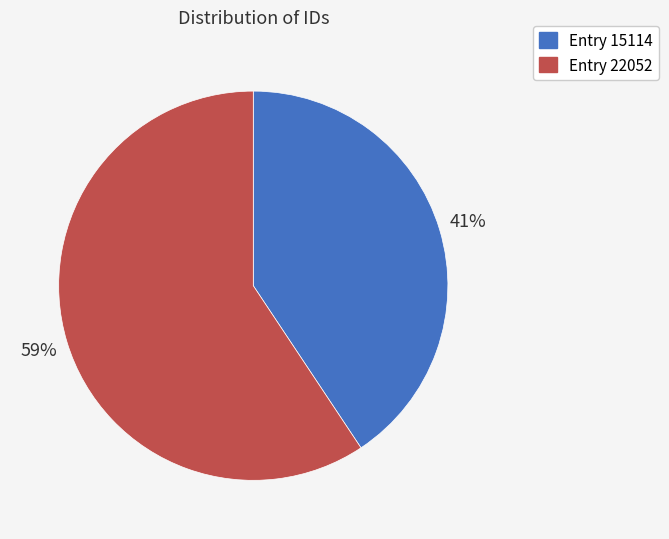

To the nearest percent, what is the average slice percentage?

50%